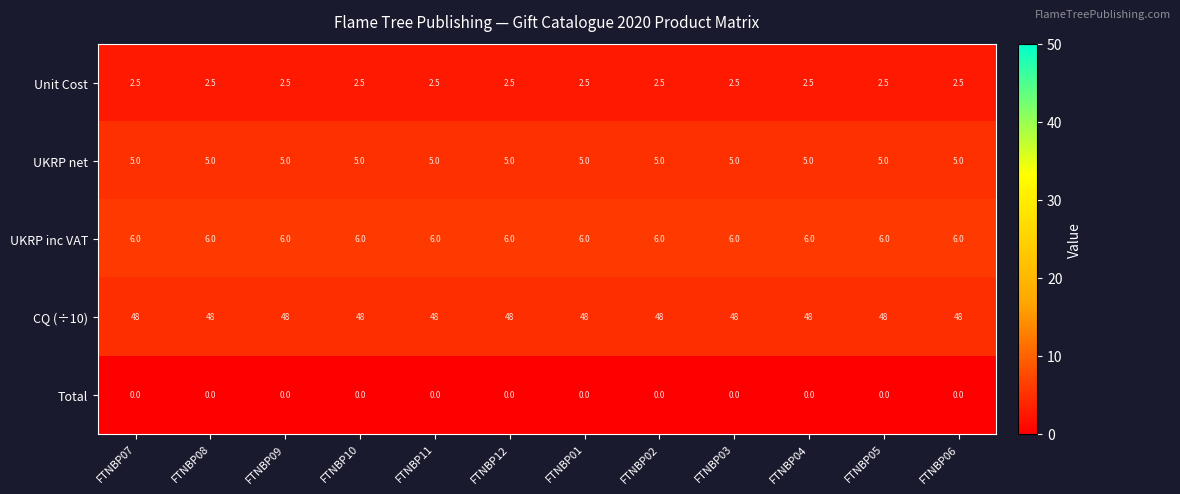

Is it true that Unit Cost equals 0.9 at FTNBP11?

False